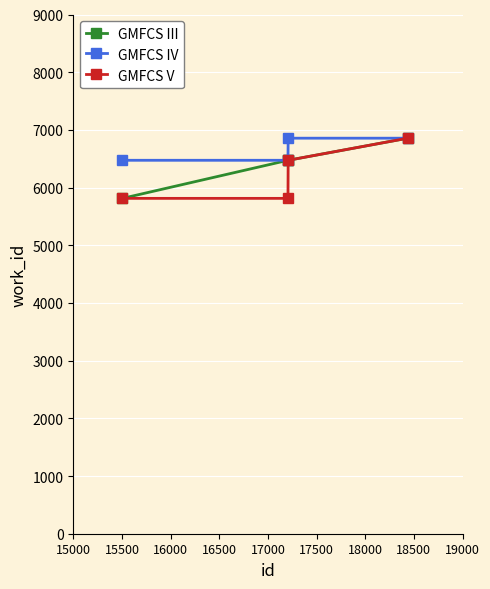

True or false: GMFCS IV has more than 1 interior local peaks.

False